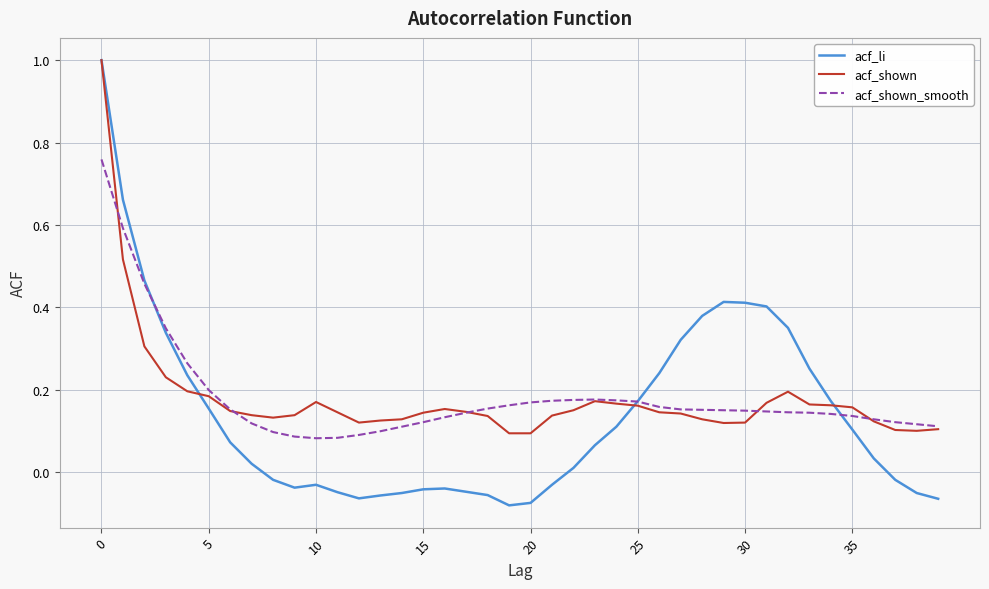

What is the highest value of the acf_shown series?

1.0